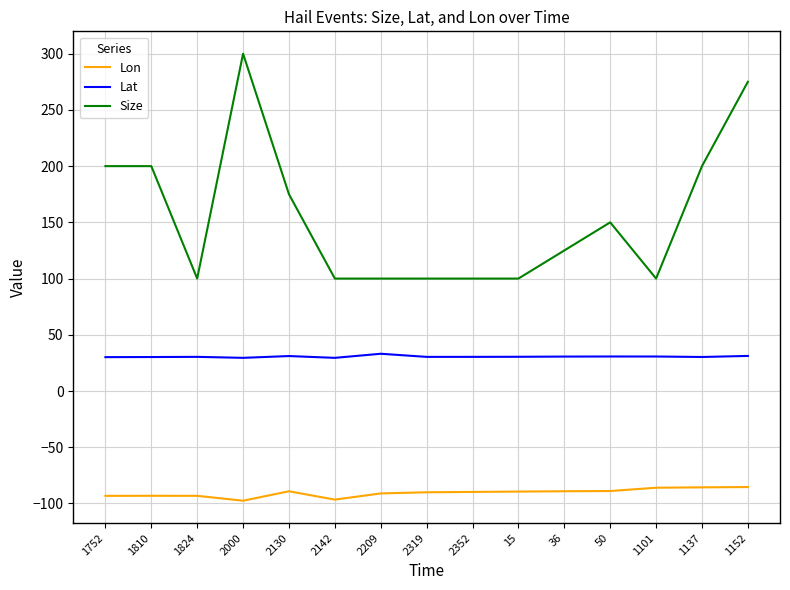

The Lat series shows 30.4 at 1824. True or false?

True